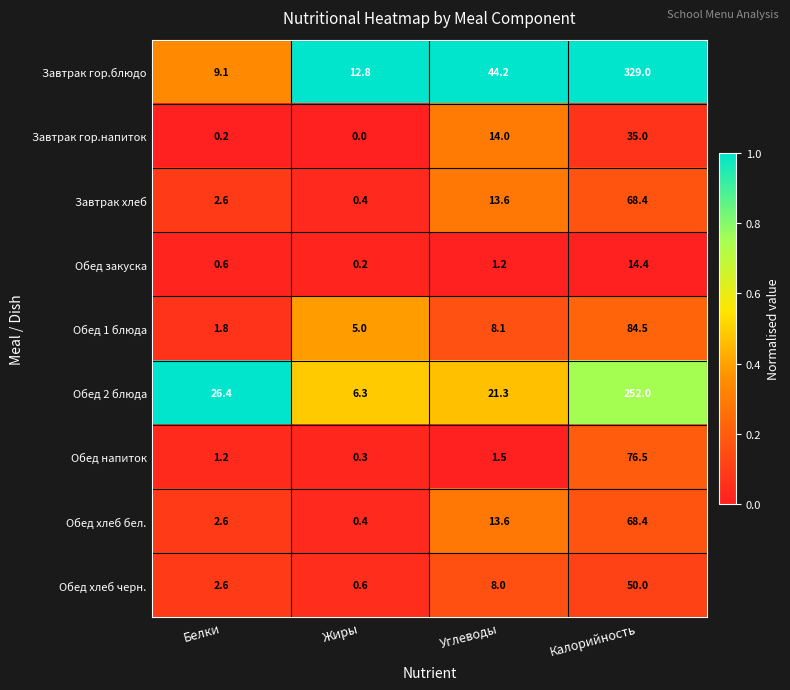

What is the spread (max minus min) of values at Калорийность?

314.6